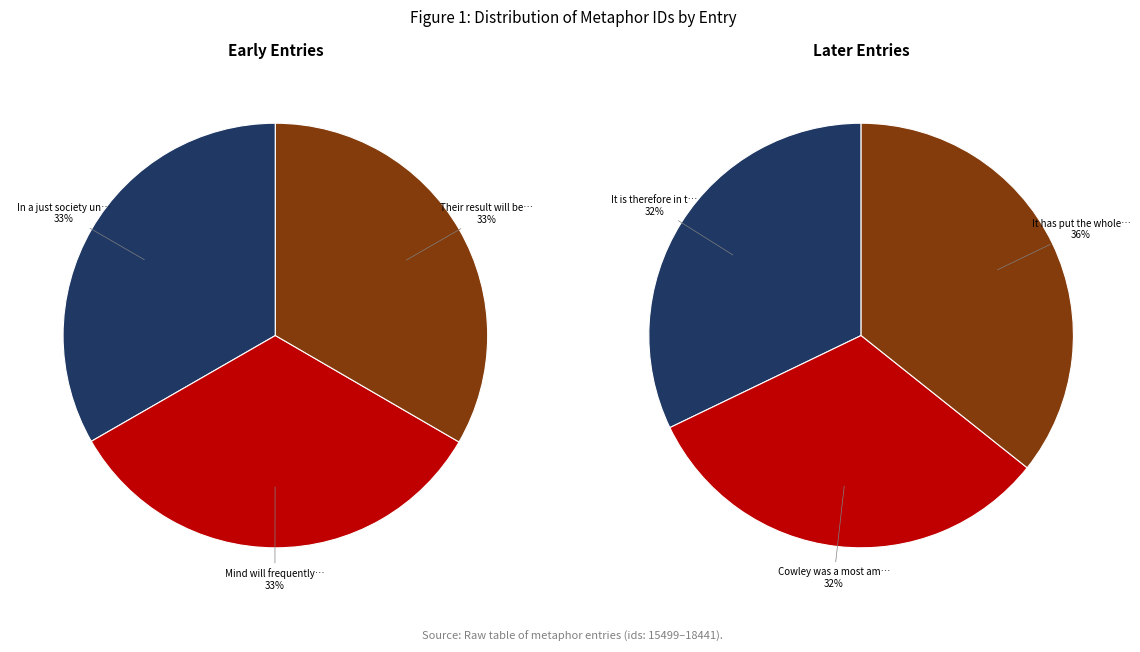

What is the smallest slice in the pie chart?

In a just society understanding would